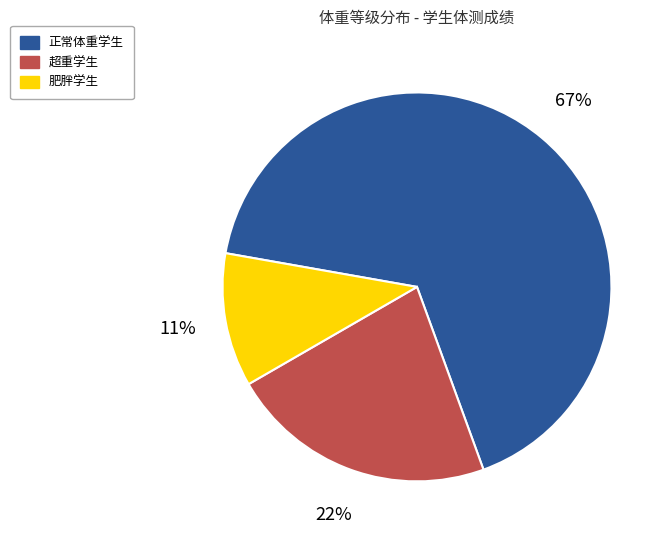

Is there any slice that represents more than half of the pie?

Yes